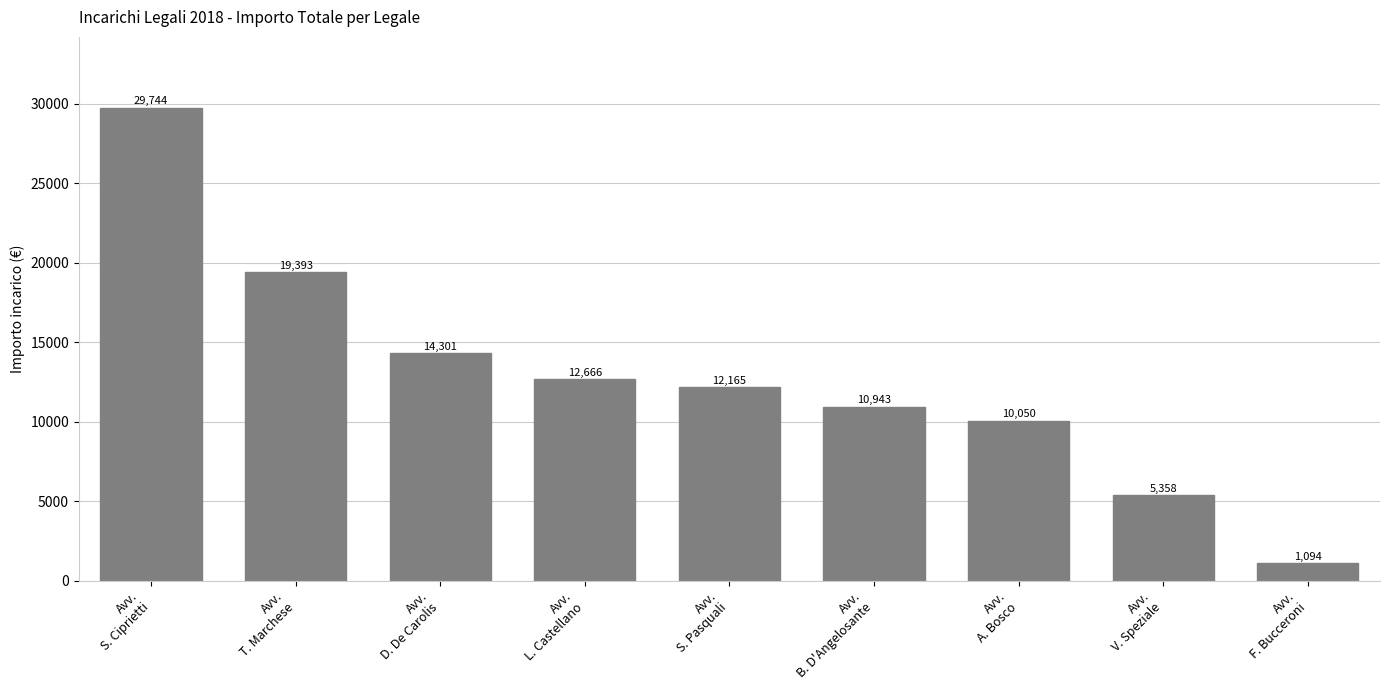

Rank the categories by value from lowest to highest.

Avv.
F. Bucceroni, Avv.
V. Speziale, Avv.
A. Bosco, Avv.
B. D'Angelosante, Avv.
S. Pasquali, Avv.
L. Castellano, Avv.
D. De Carolis, Avv.
T. Marchese, Avv.
S. Ciprietti